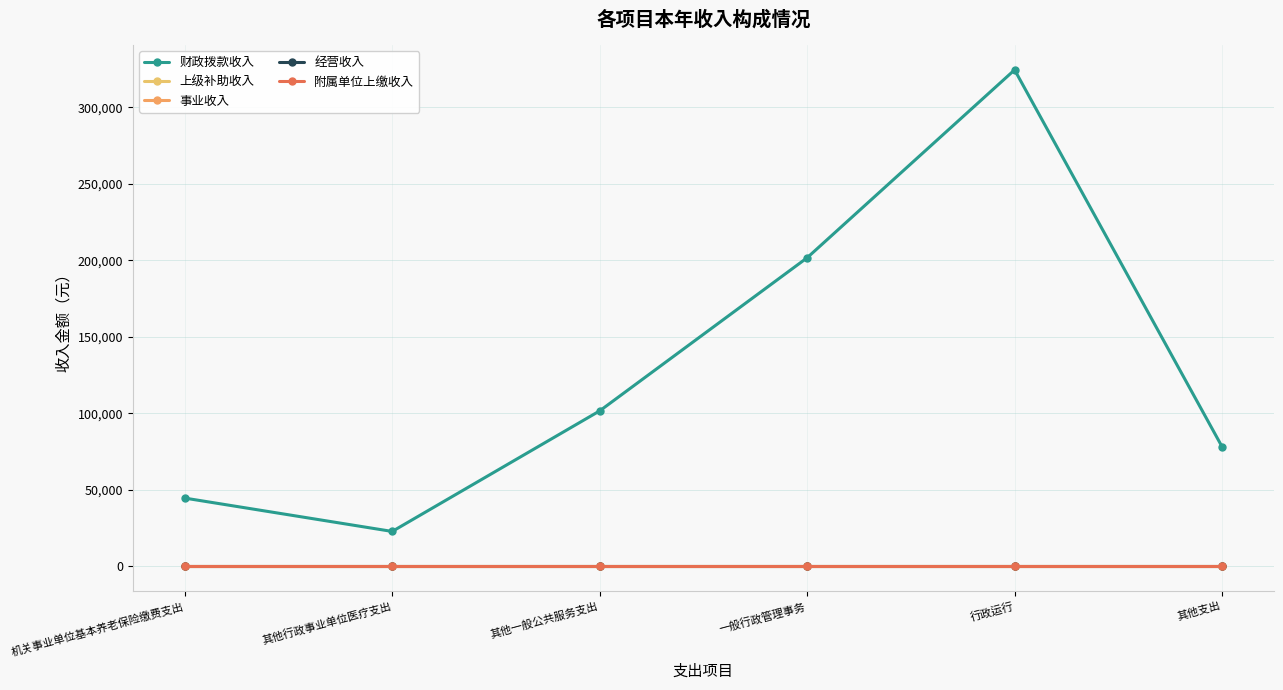

Does the chart have visible grid lines?

Yes